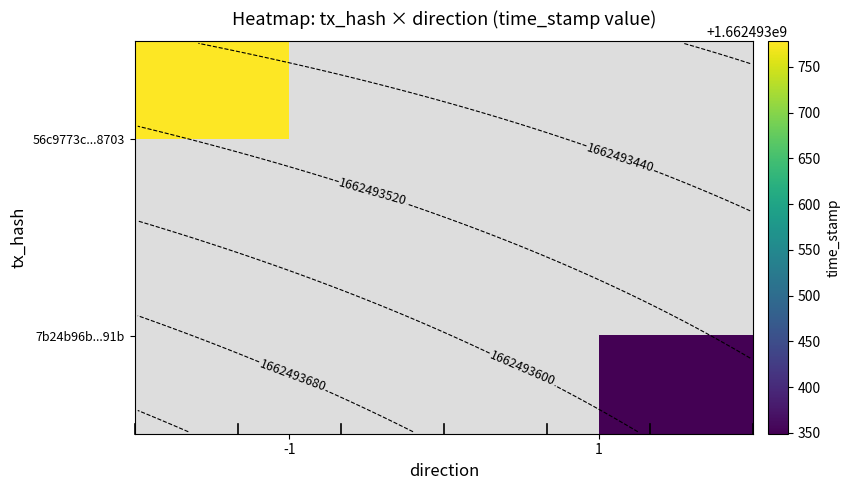

At time_stamp, list the series in order from smallest to largest.

7b24b96bb0d4c90f94b2413360579e5a0b4f91b, 56c9773c9a23071abe21b073fce362358c38703